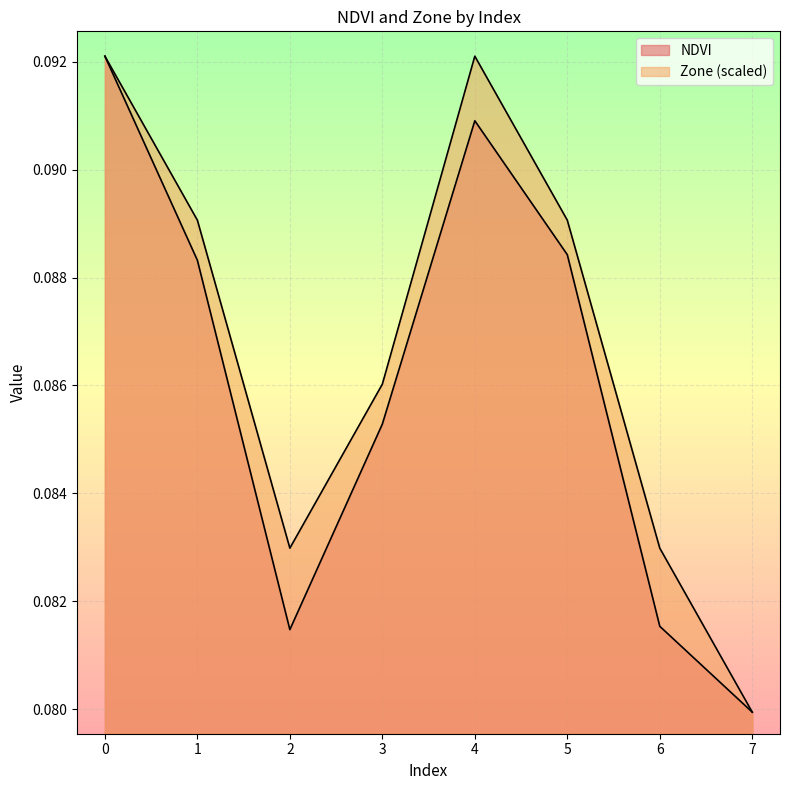

List the labels in order of Zone value, largest first.

0, 4, 1, 5, 3, 2, 6, 7